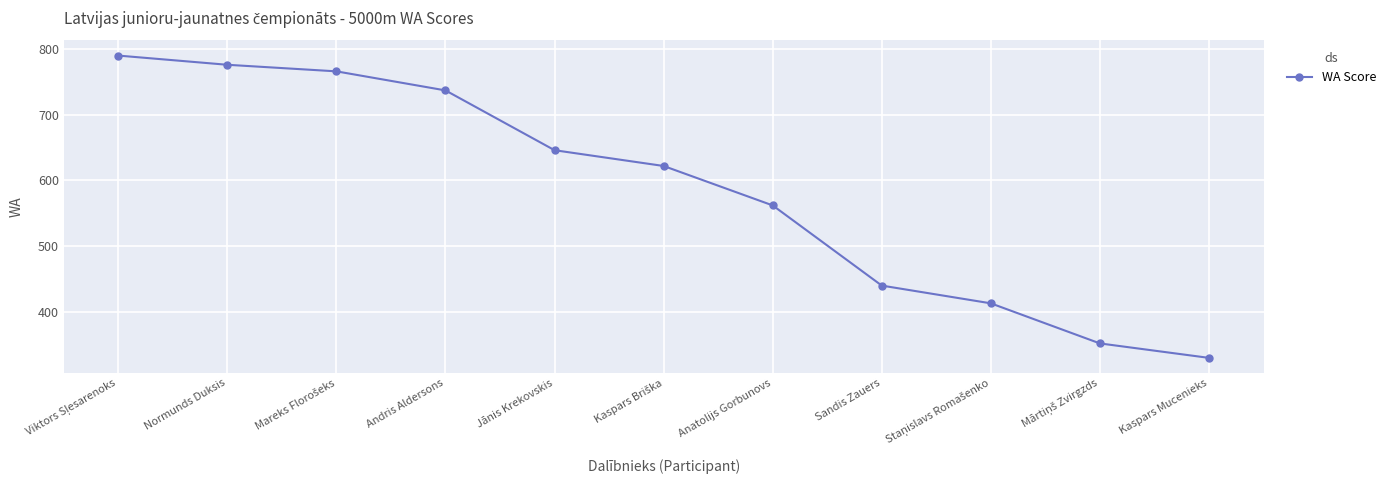

How many data points are less than 622?

5